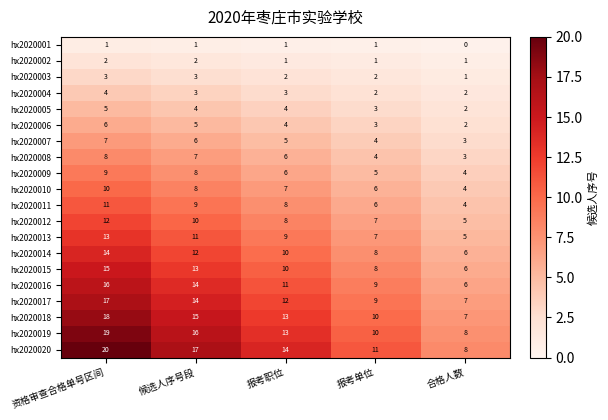

At which label does hx2020009 first exceed 6?

资格审查合格单号区间